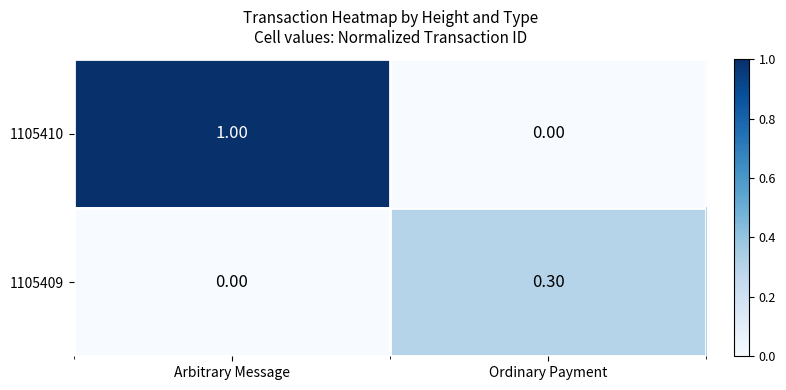

At which label does 1105410 reach its peak?

Arbitrary Message